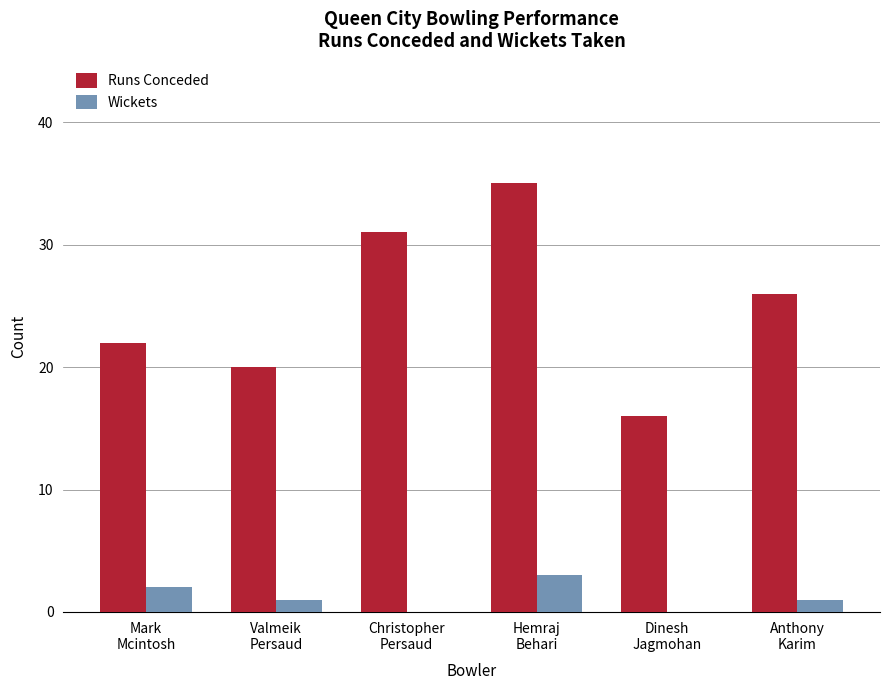

Which series has the largest range (max minus min)?

Runs Conceded